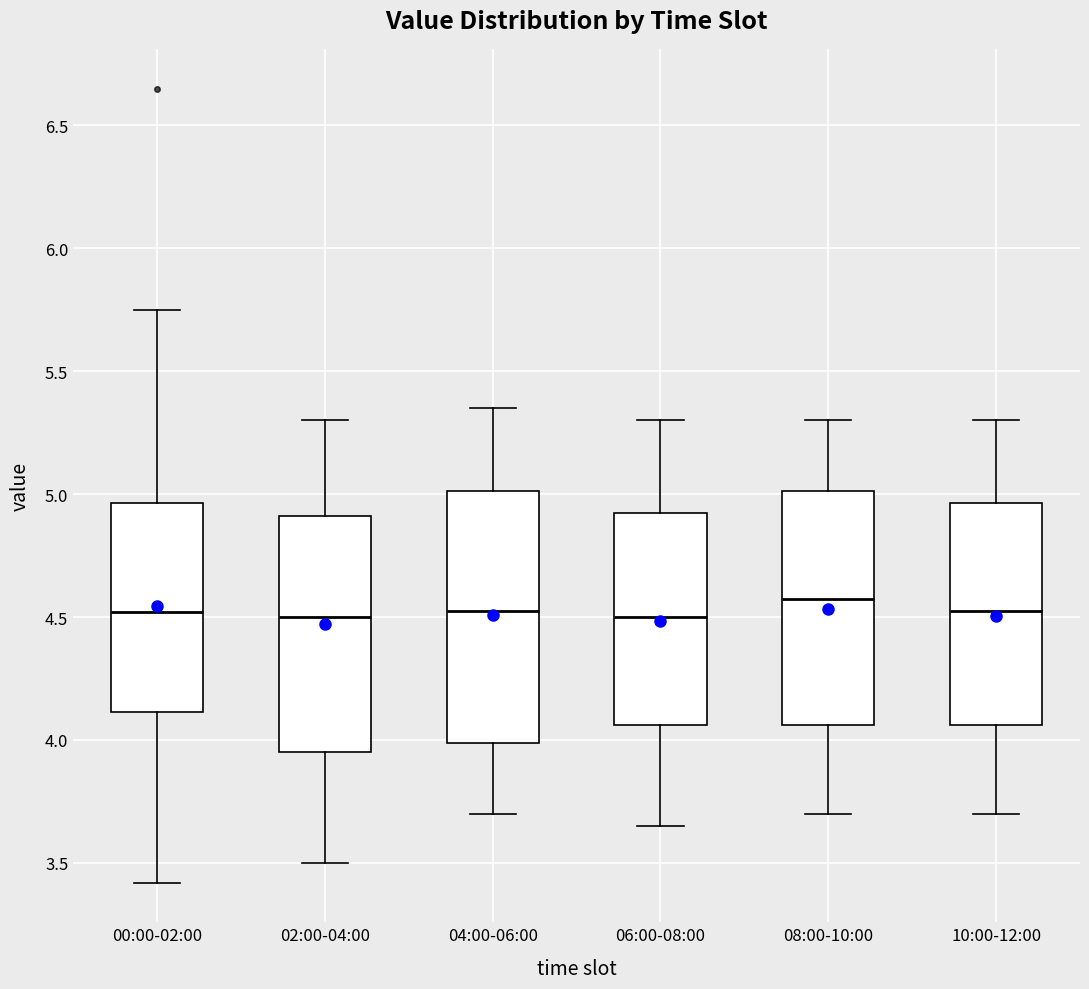

Comparing the boxes themselves (not the whiskers), which one is the tallest?

04:00-06:00